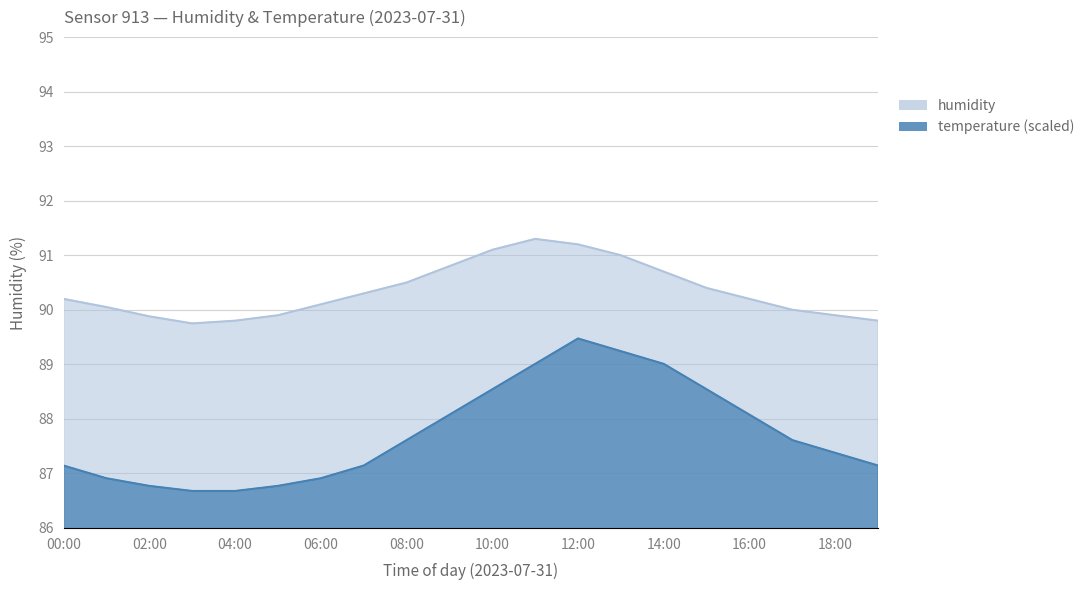

What position from the right is 10:00?

10